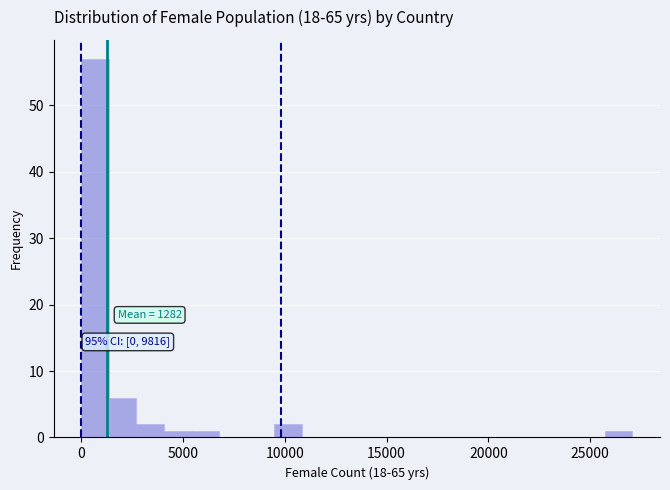

Around what value on the x-axis is the tallest bar? Give the approximate position of its centre, as read against the axis.

500